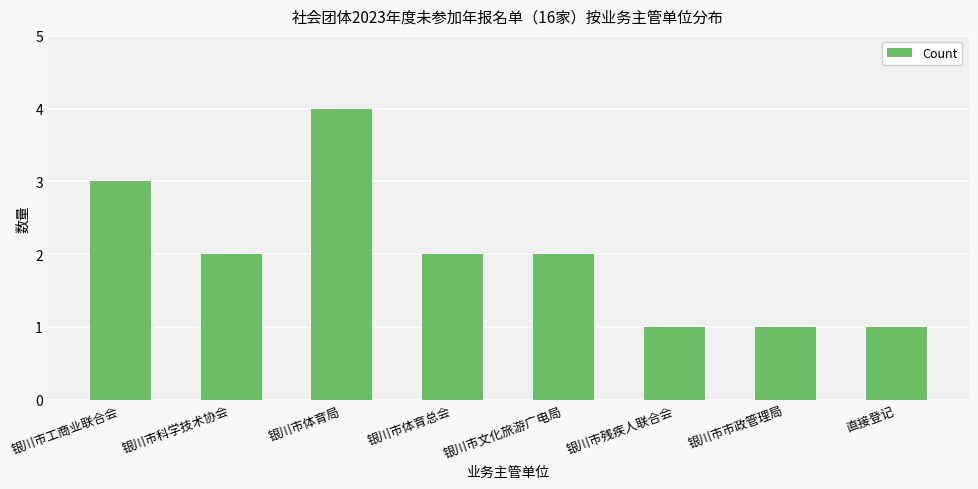

What is the greatest value displayed?

4